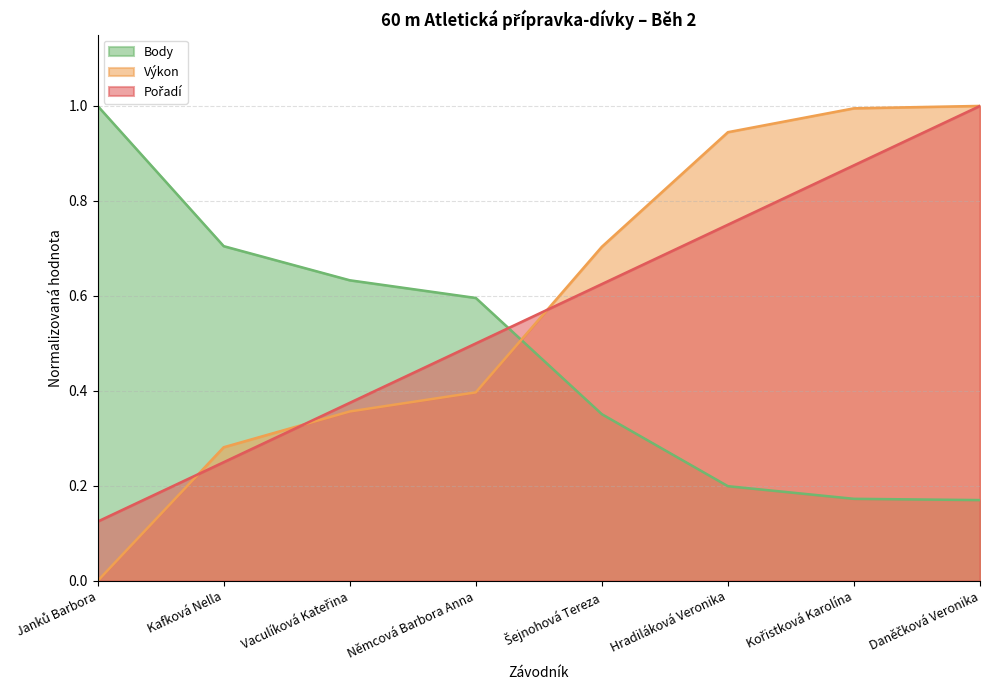

True or false: Výkon has more than 0 points higher than both neighbors.

False